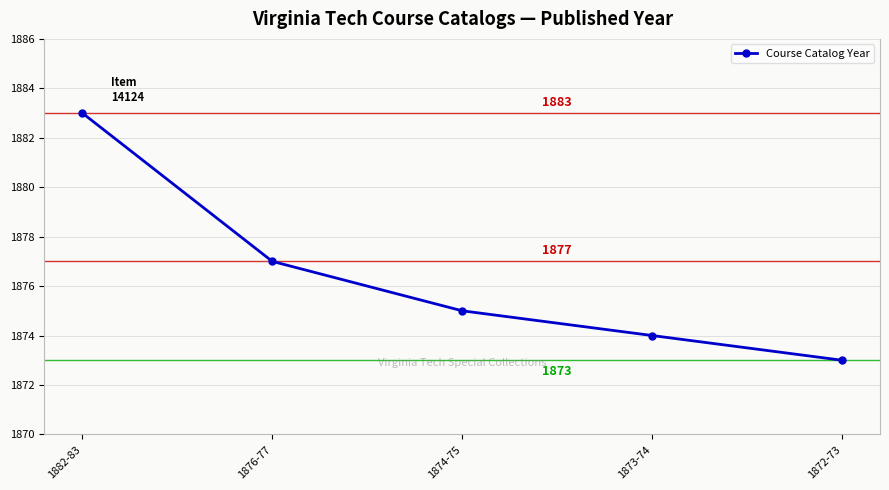

How many lines are shown in the chart?

1